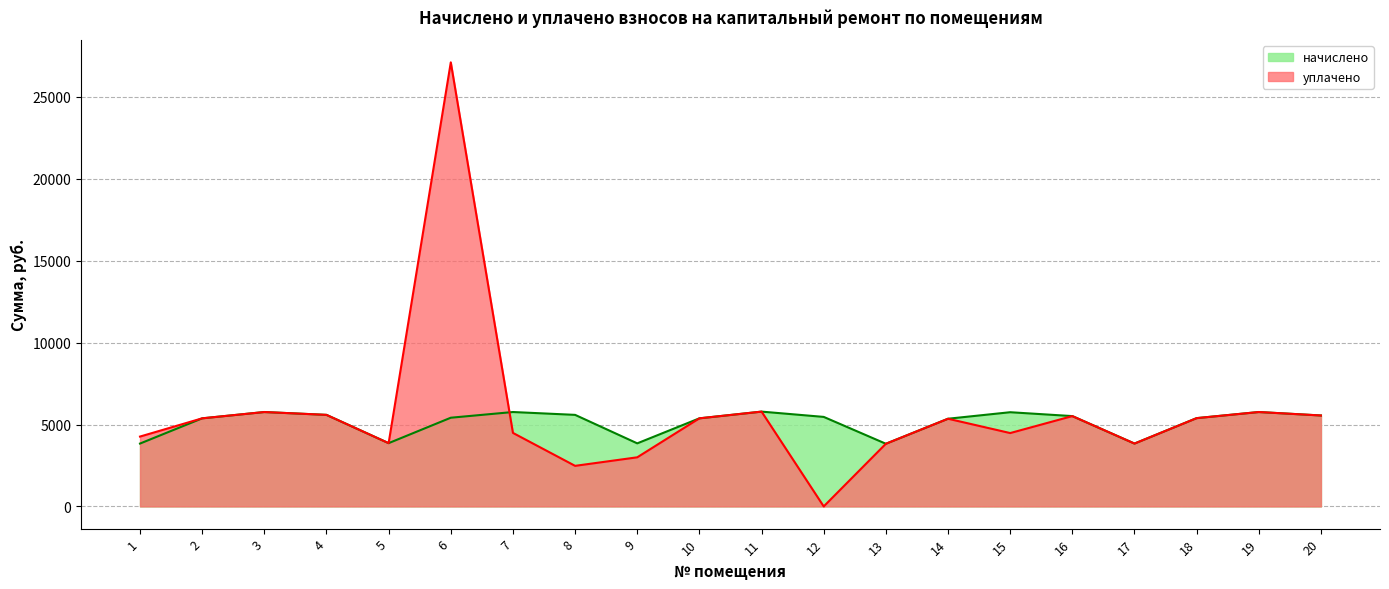

Count the number of categories in the chart.

20